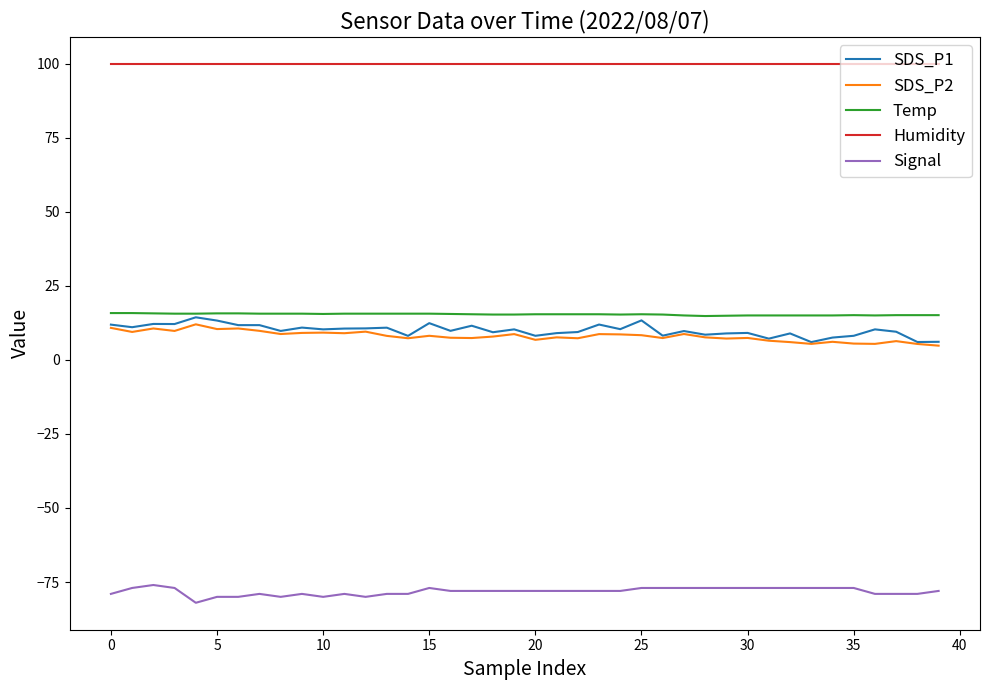

Which series has the largest total across all categories?

Humidity